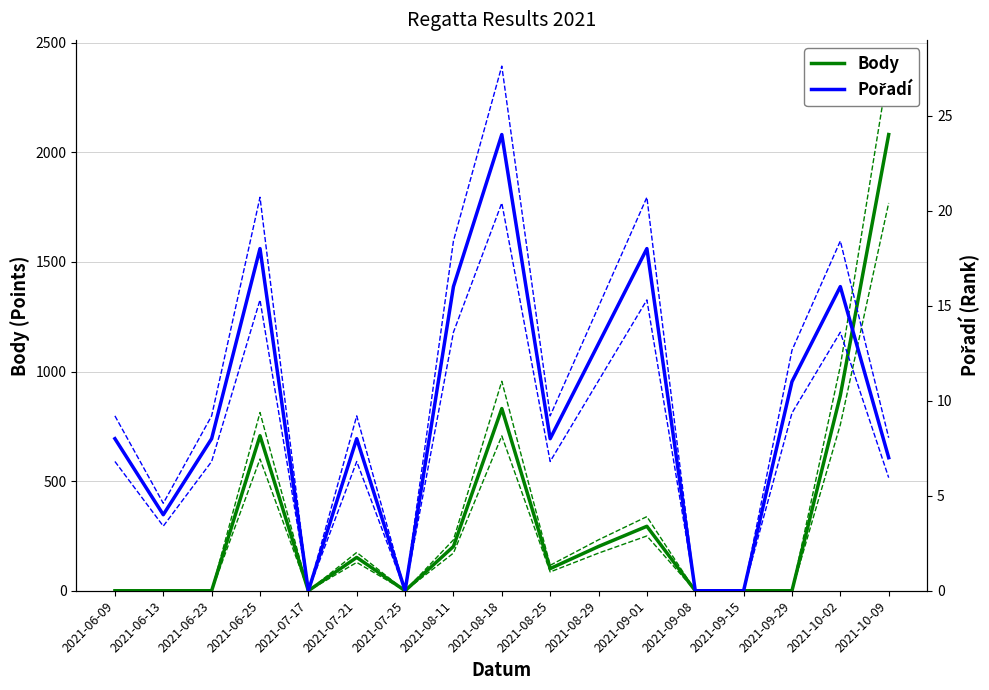

At how many categories does at least one series exceed 1153?

1